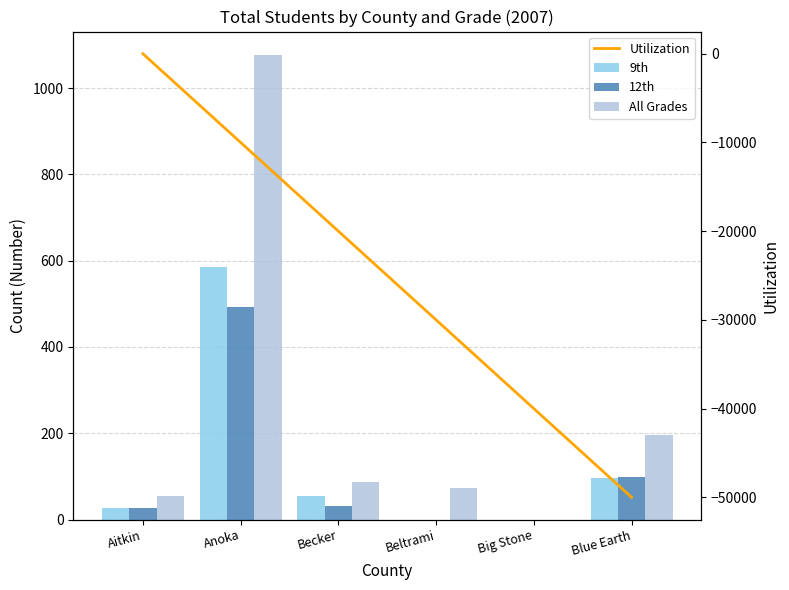

What position from the right is Blue Earth?

1